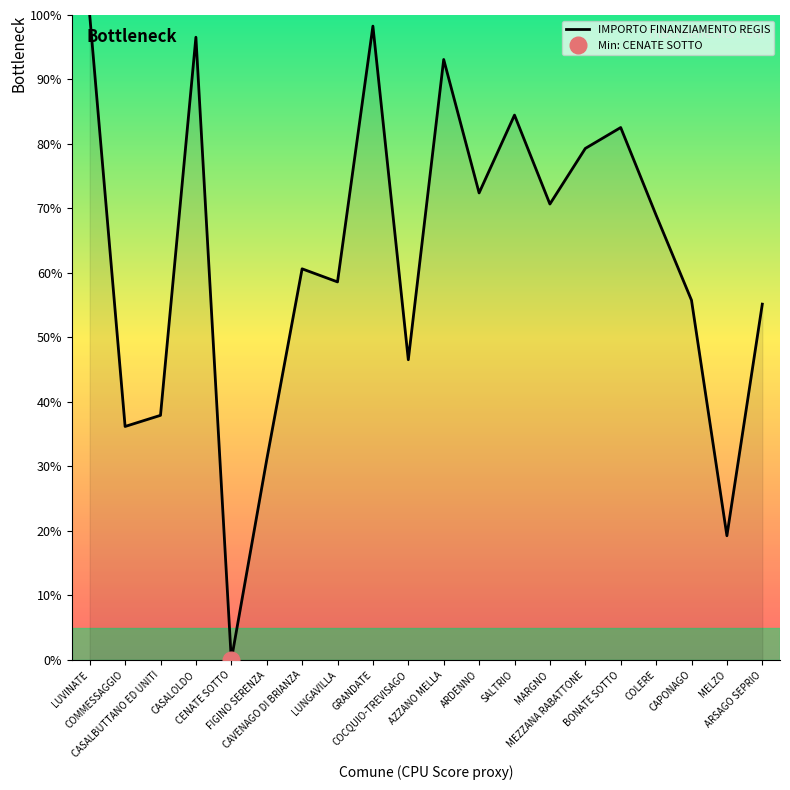

True or false: the data has more than 2 interior local peaks.

True